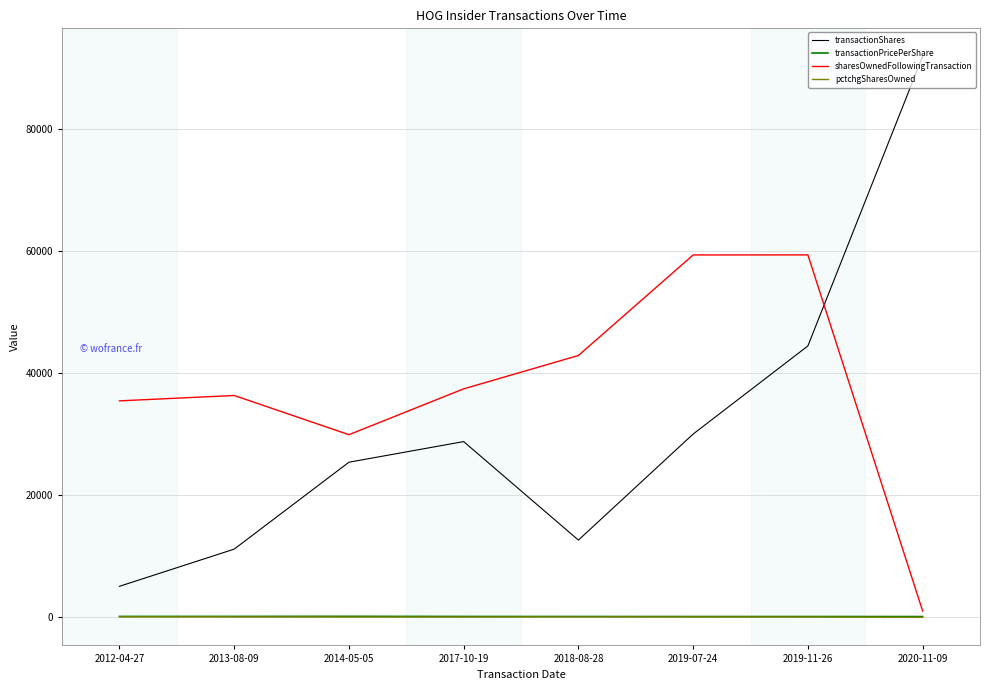

What is the total value across all series at 2020-11-09?

92885.4